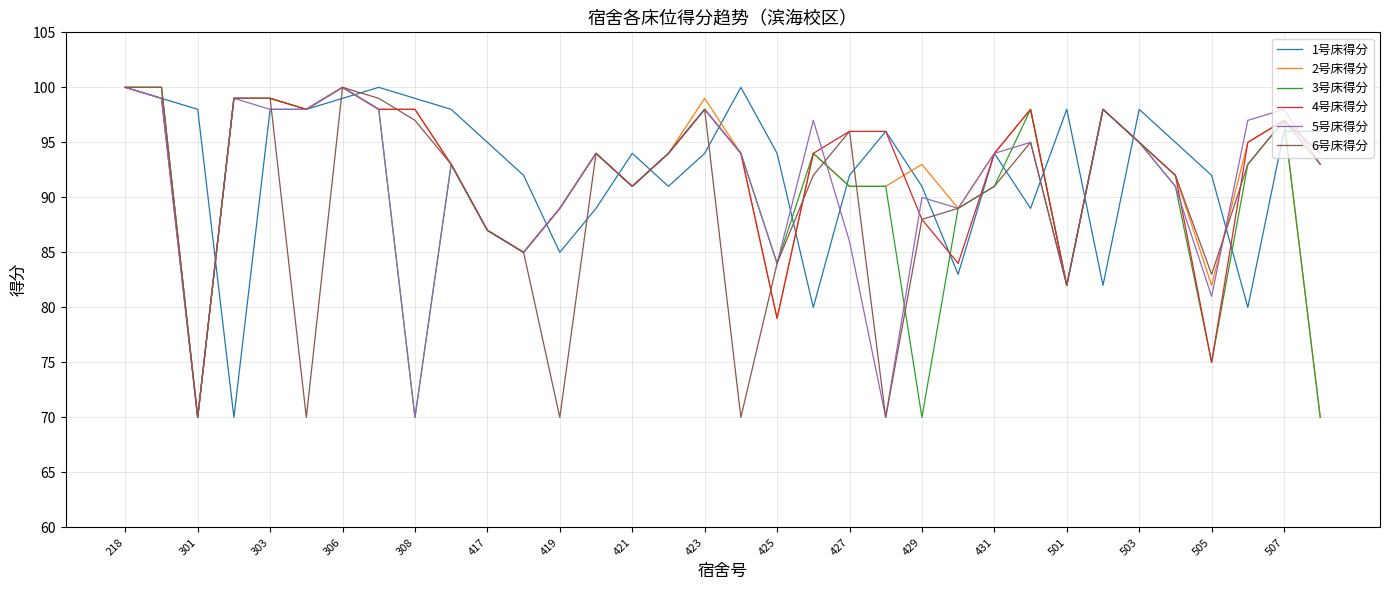

What is the maximum value for 4号床得分?

100